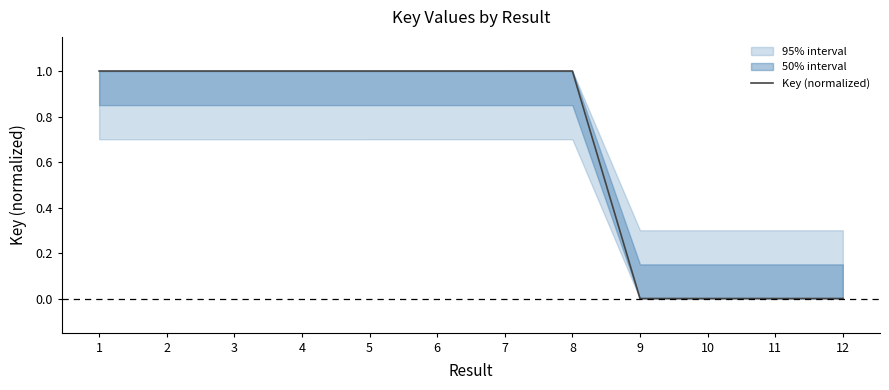

The value at 10 is 0.0. True or false?

True